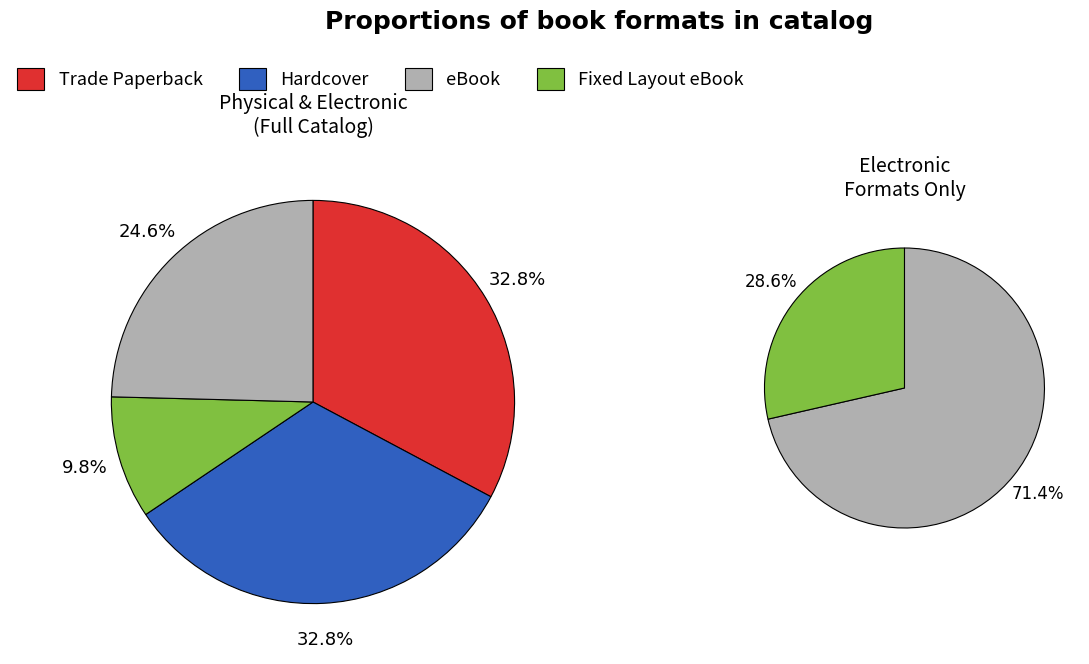

What percentage is the eBook slice, to the nearest percent?

25%